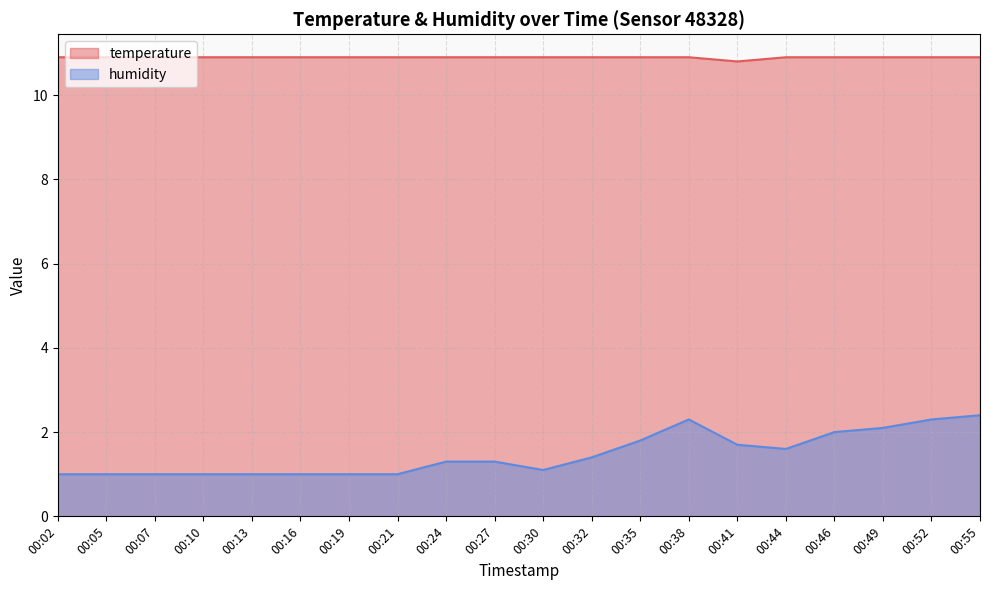

At 00:55, list the series in order from smallest to largest.

humidity, temperature